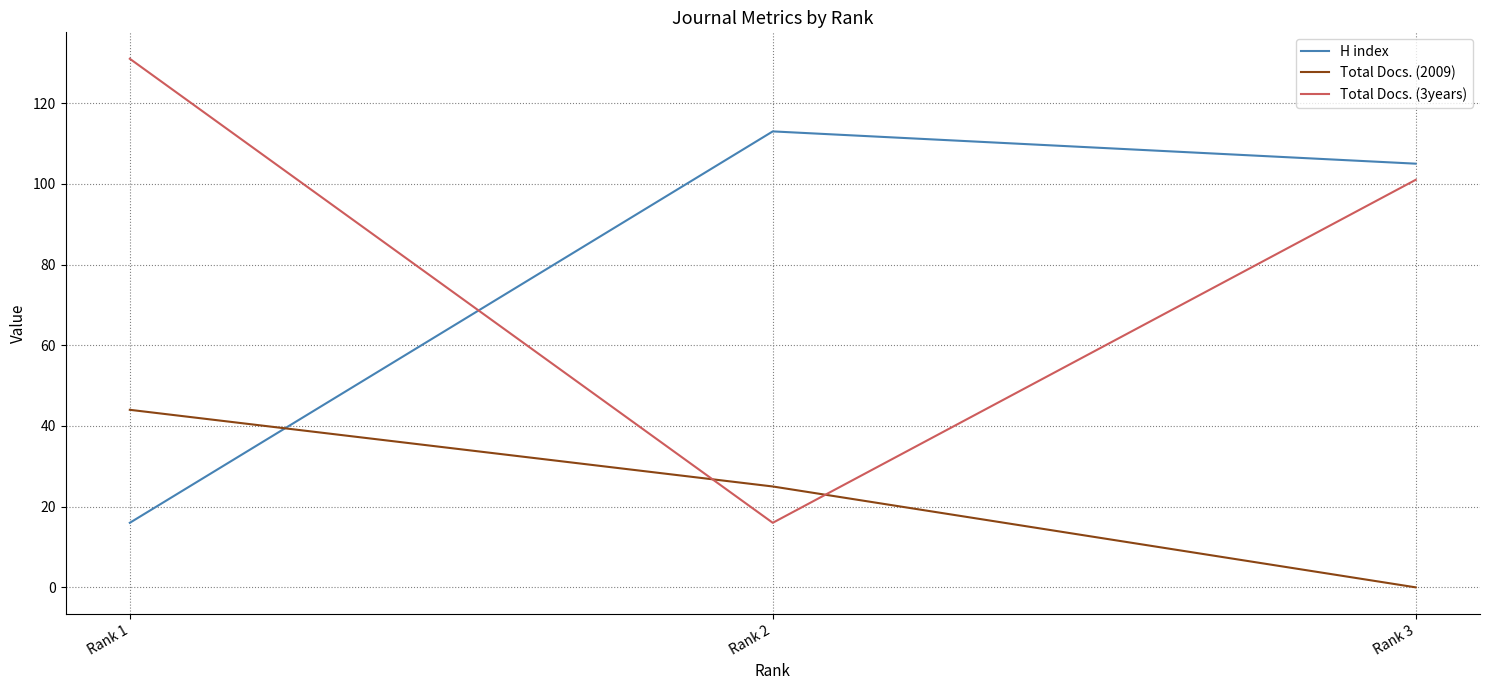

What value does the Total Docs. (2009) series have at Rank 2?

25